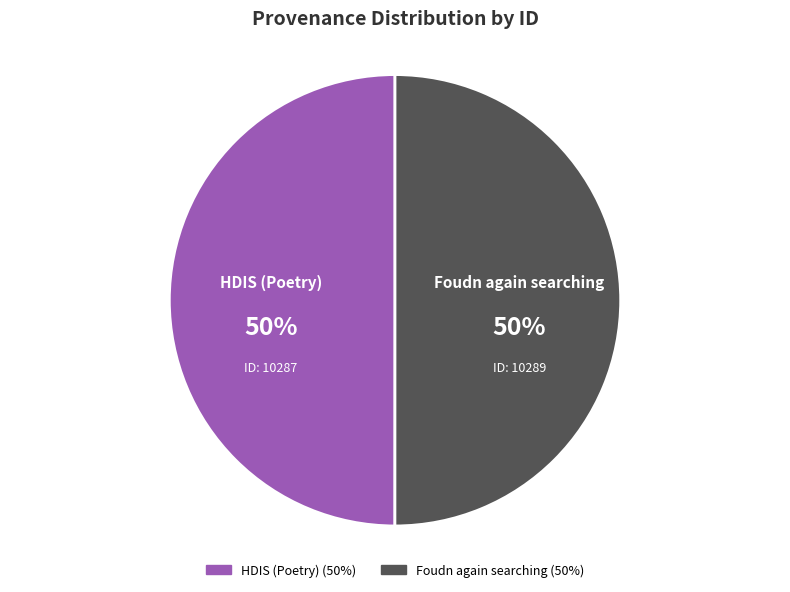

To the nearest percent, what is the average slice percentage?

50%